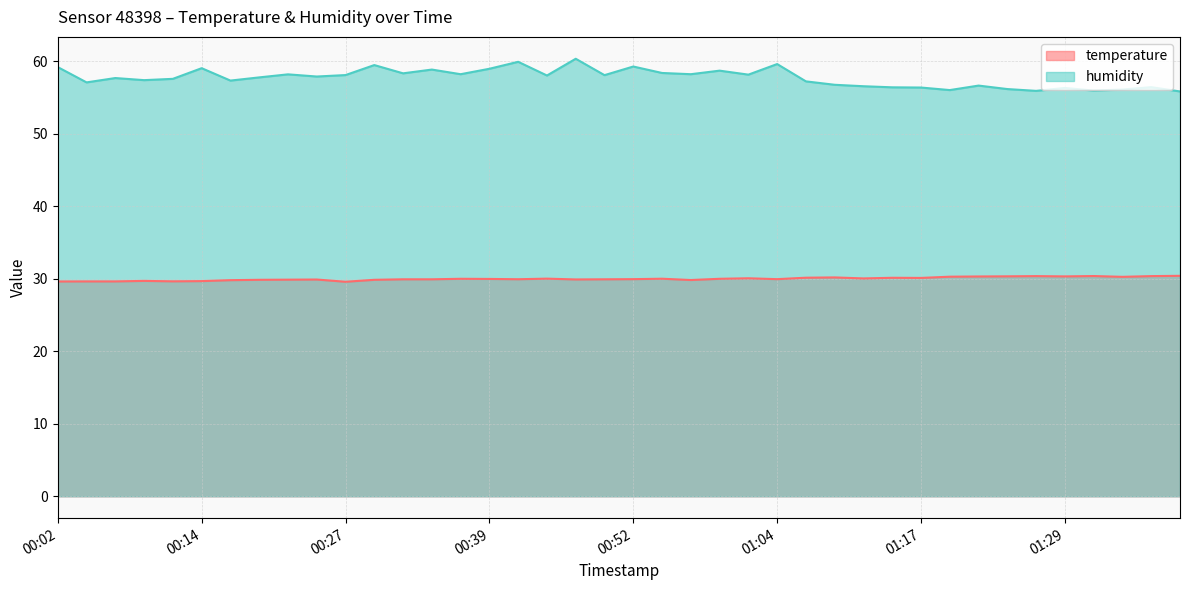

Reading left to right, what are all the values shown in this chart?

temperature: 29.6	29.6	29.6	29.7	29.7	29.7	29.8	29.9	29.9	29.9	29.6	29.9	29.9	29.9	30.0	30.0	29.9	30.0	29.9	29.9	30.0	30.0	29.8	30.0	30.1	30.0	30.2	30.2	30.1	30.1	30.1	30.3	30.3	30.4	30.4	30.3	30.4	30.3	30.4	30.4
humidity: 59.2	57.1	57.7	57.4	57.6	59.1	57.4	57.8	58.2	57.9	58.1	59.5	58.4	58.9	58.2	59.0	60.0	58.1	60.4	58.1	59.3	58.4	58.2	58.7	58.2	59.6	57.2	56.8	56.6	56.4	56.4	56.0	56.7	56.2	55.9	56.3	56.0	56.1	56.5	55.9